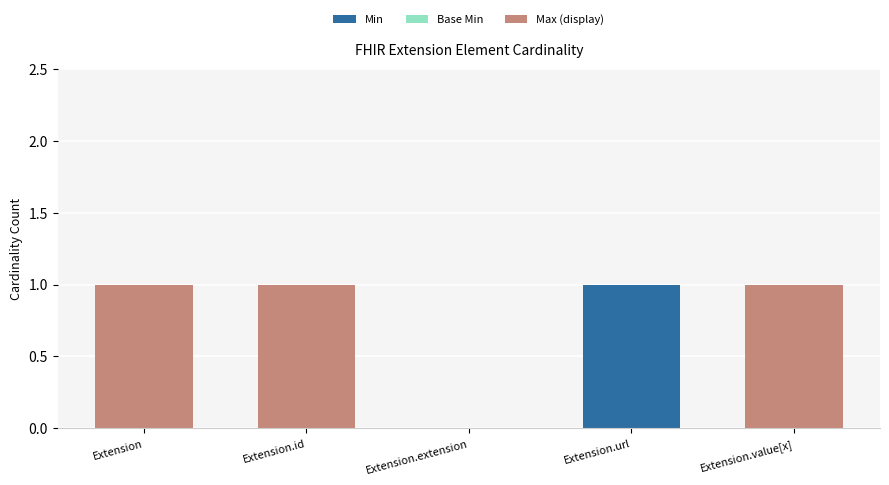

Reading left to right, transcribe the values for Min.

Extension=0	Extension.id=0	Extension.extension=0	Extension.url=1	Extension.value[x]=0